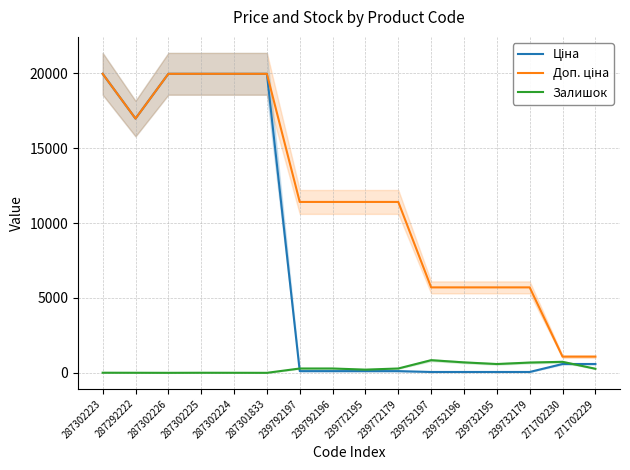

What is the label of the 5th point from the left?

287302224